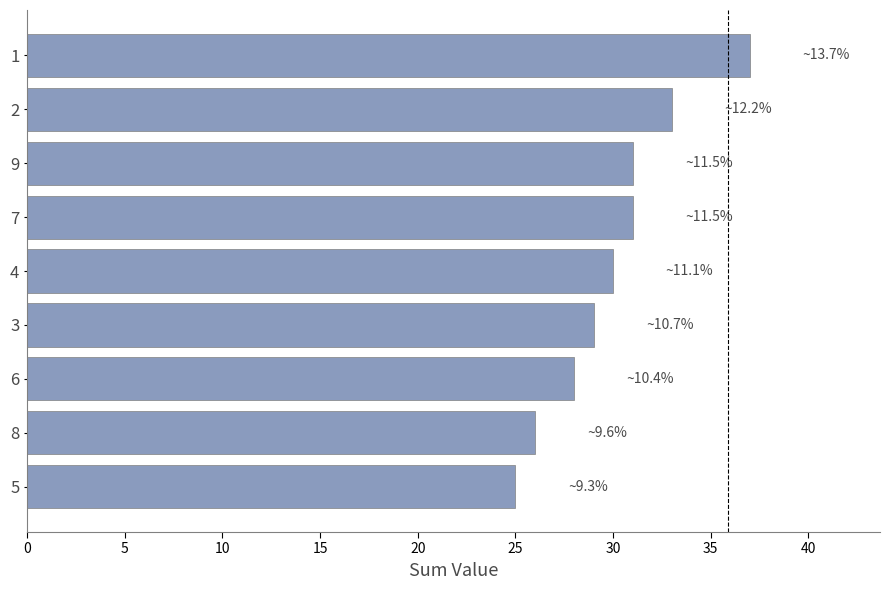

What is the approximate value at 7?

31